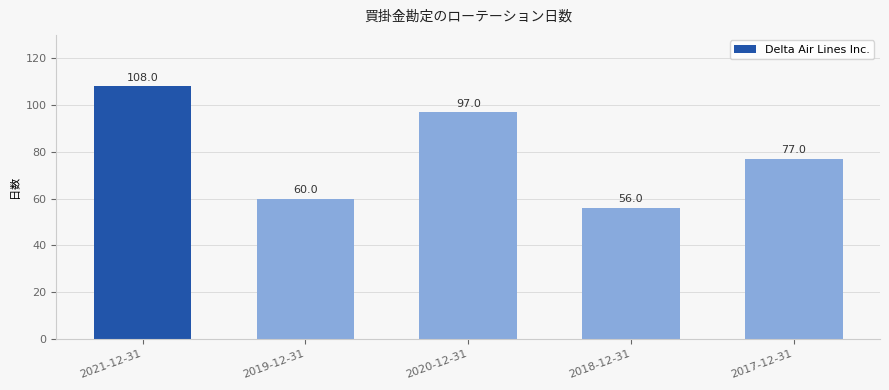

How many distinct data groups are displayed?

1